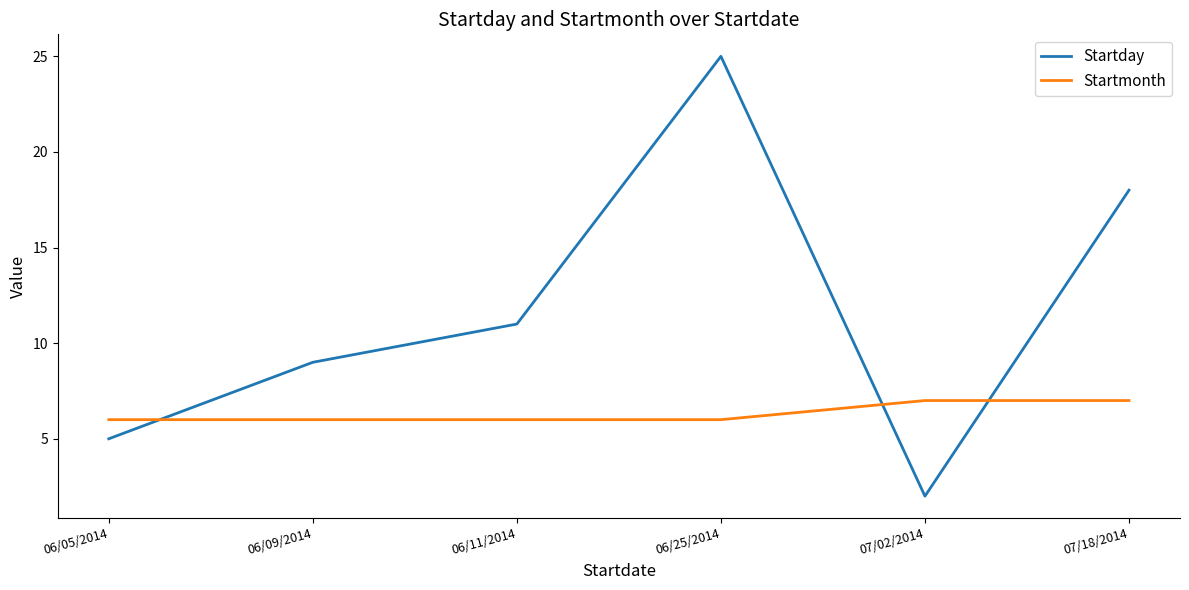

At which label is Startday closest to 13?

06/11/2014